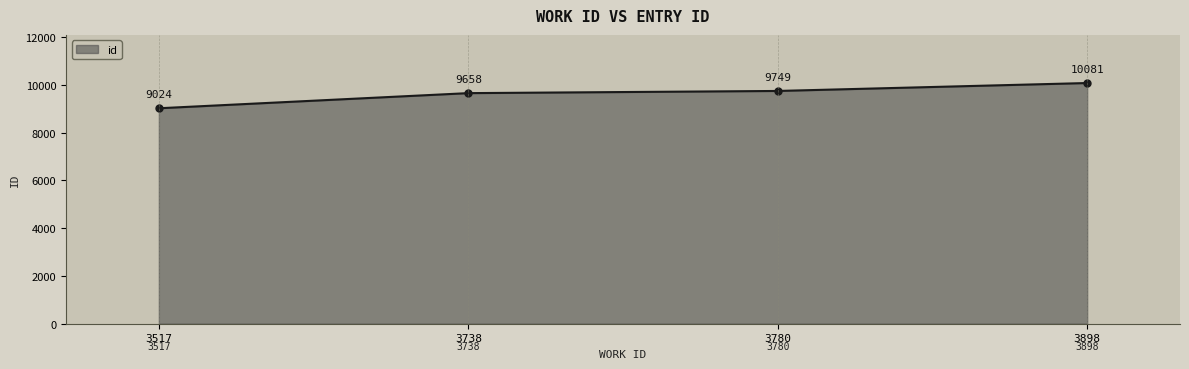

What is the change in value from 3517 to 3738?

+634